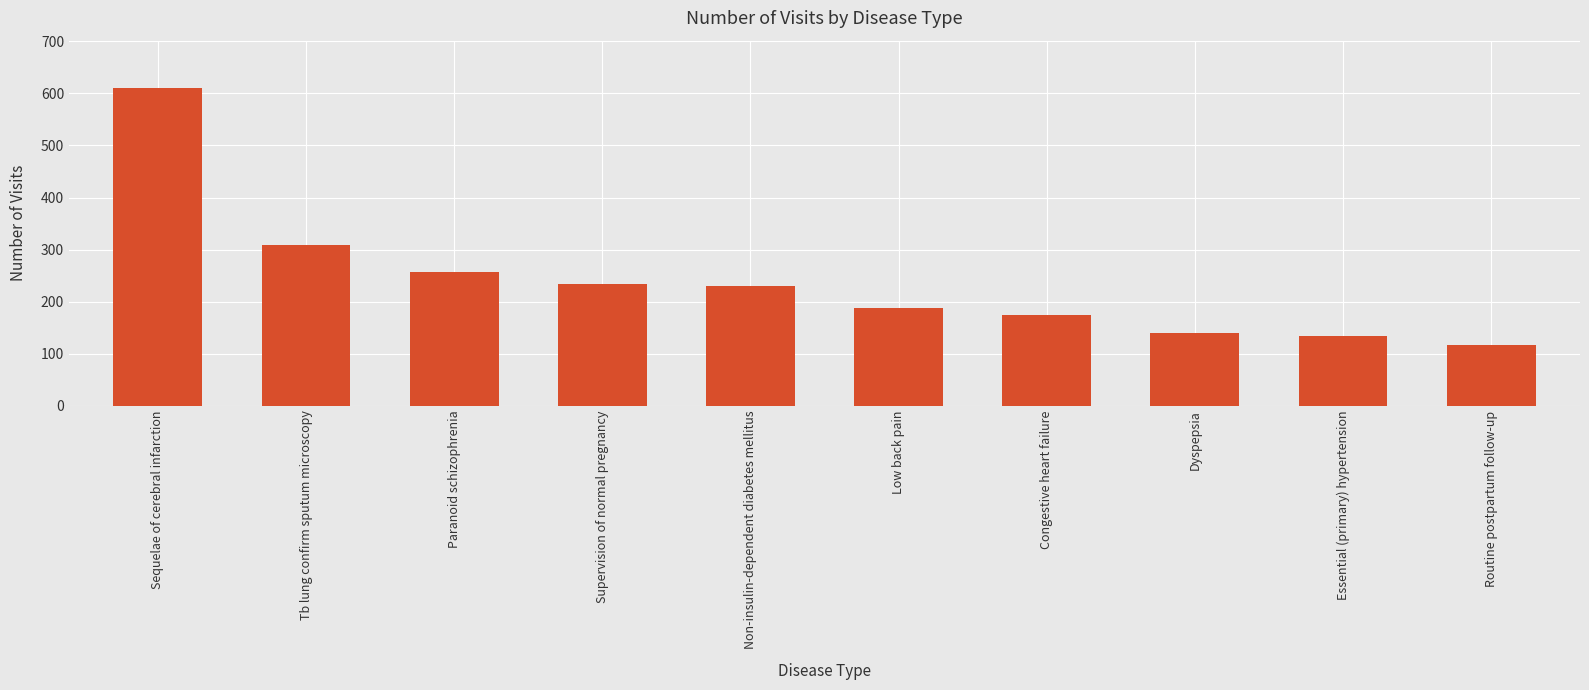

What is the change in value from Sequelae of cerebral infarction to Dyspepsia?

-470